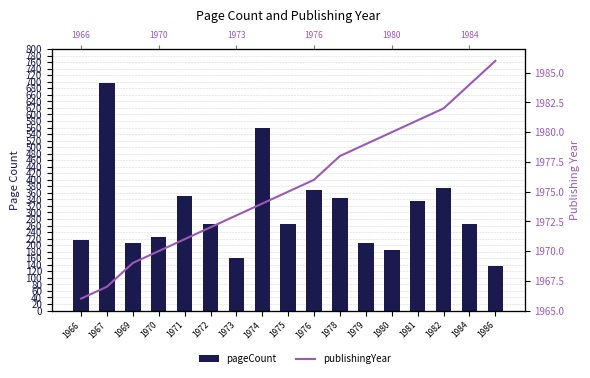

Where is publishingYear nearest to the value 1976?

1976